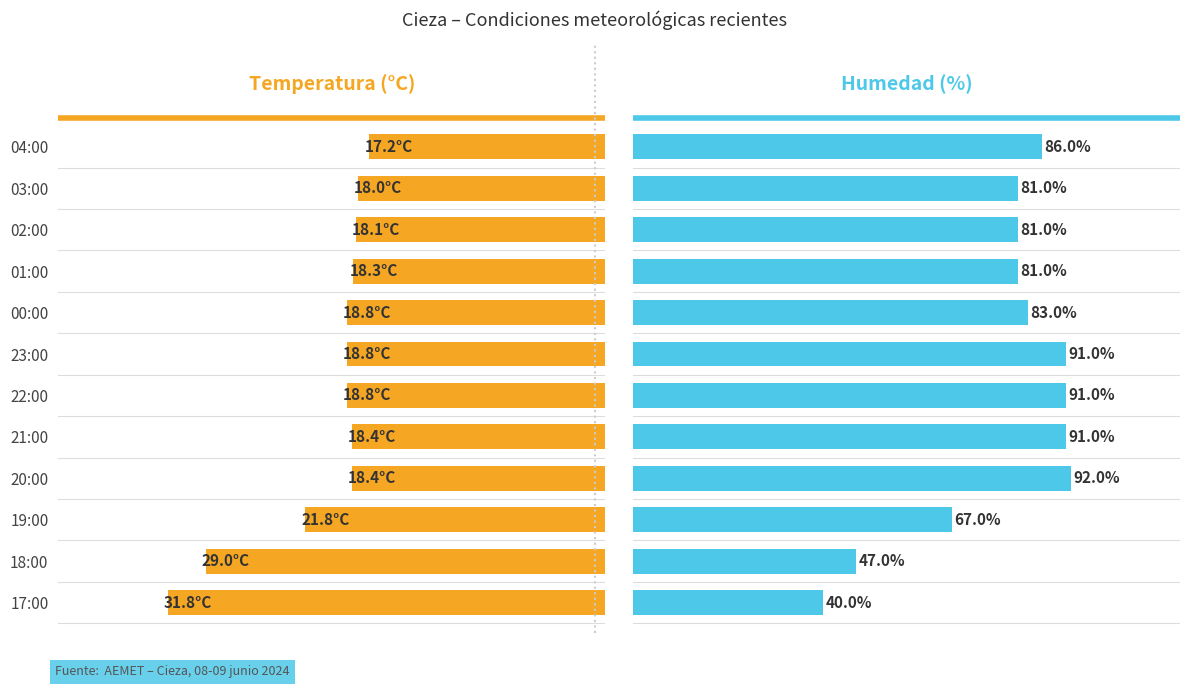

How many values in the Humedad (%) series exceed 83?

5